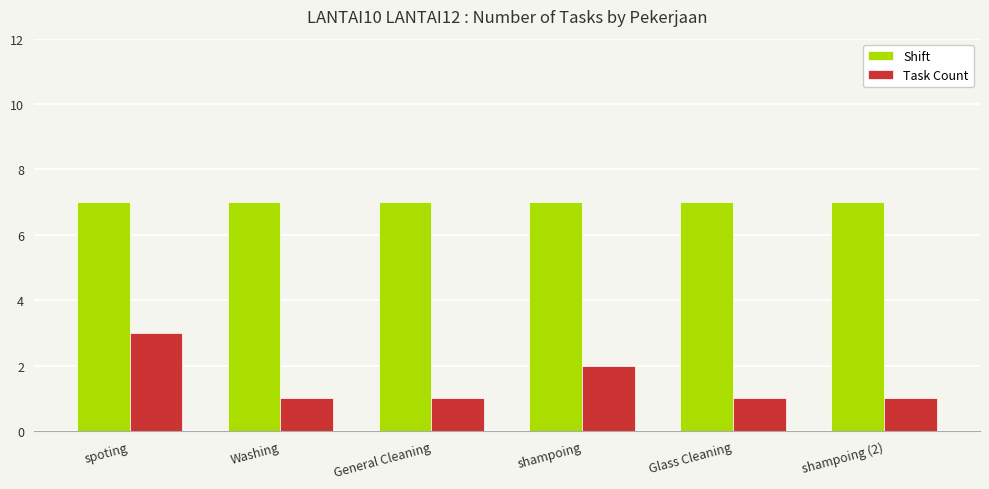

What is the greatest value displayed?

7